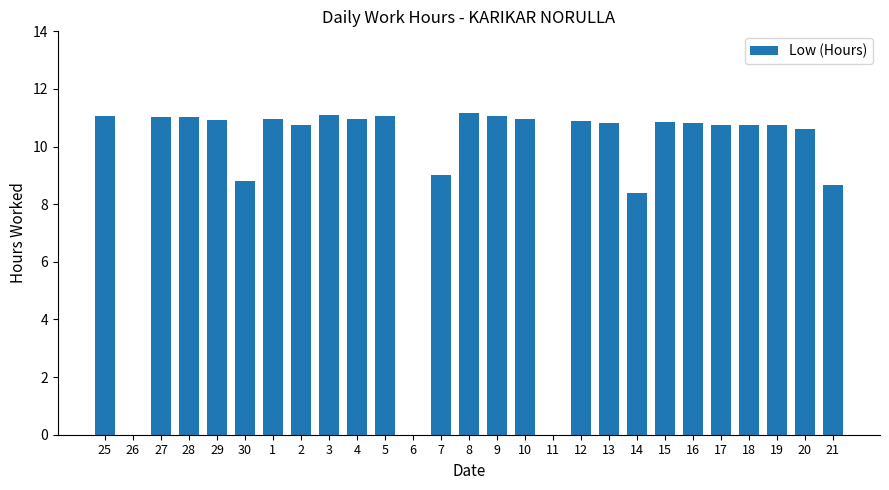

At which label is the value closest to 5?

14